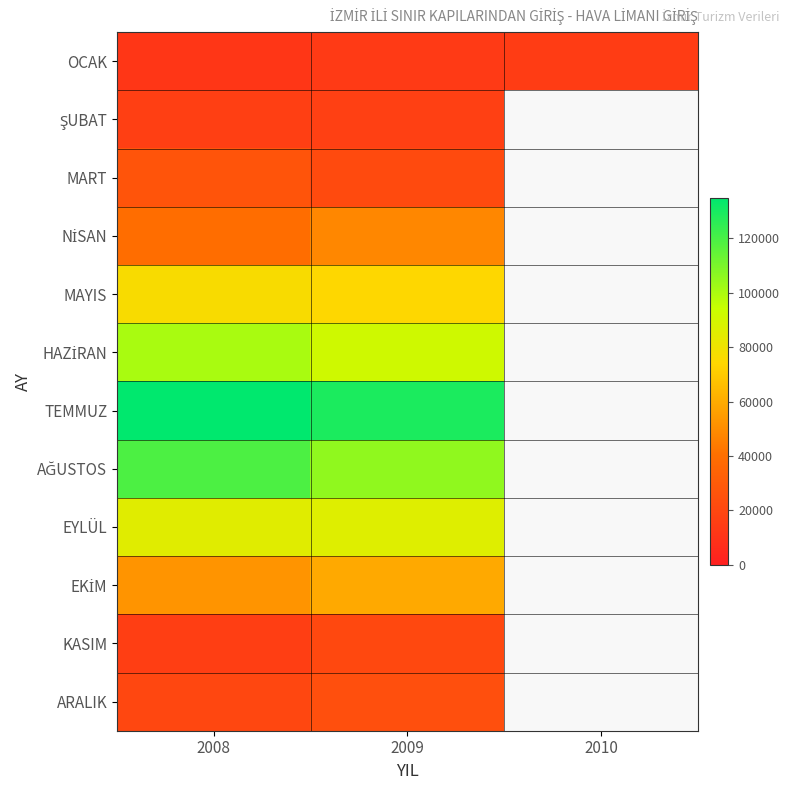

Which series has the largest range (max minus min)?

AĞUSTOS